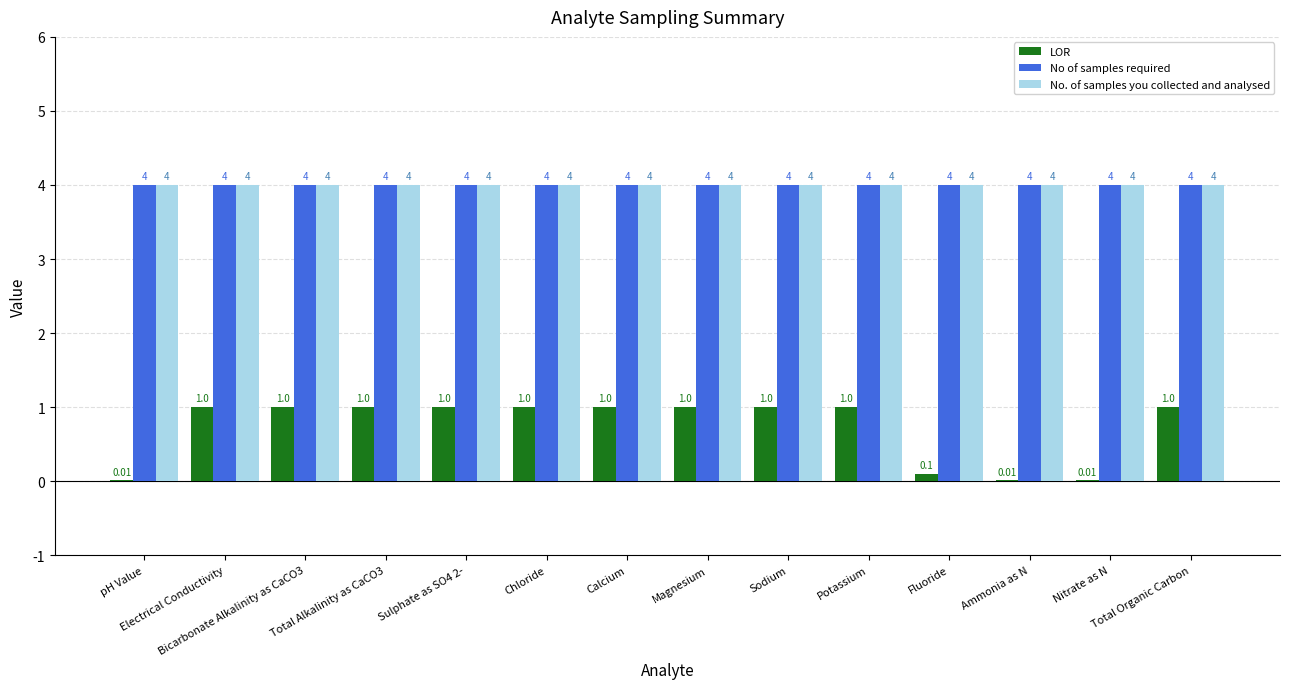

Are the bars horizontal?

No